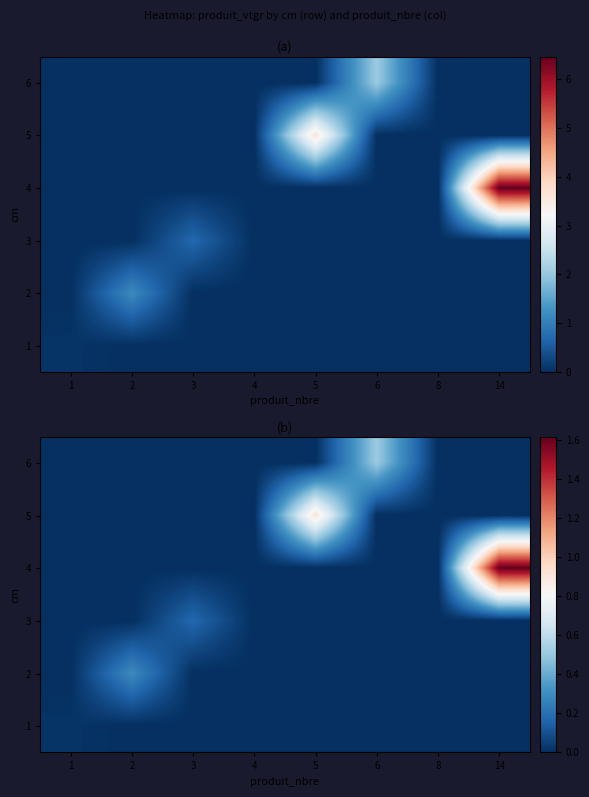

List the labels in order of 6 value, smallest first.

1, 2, 3, 4, 5, 8, 14, 6